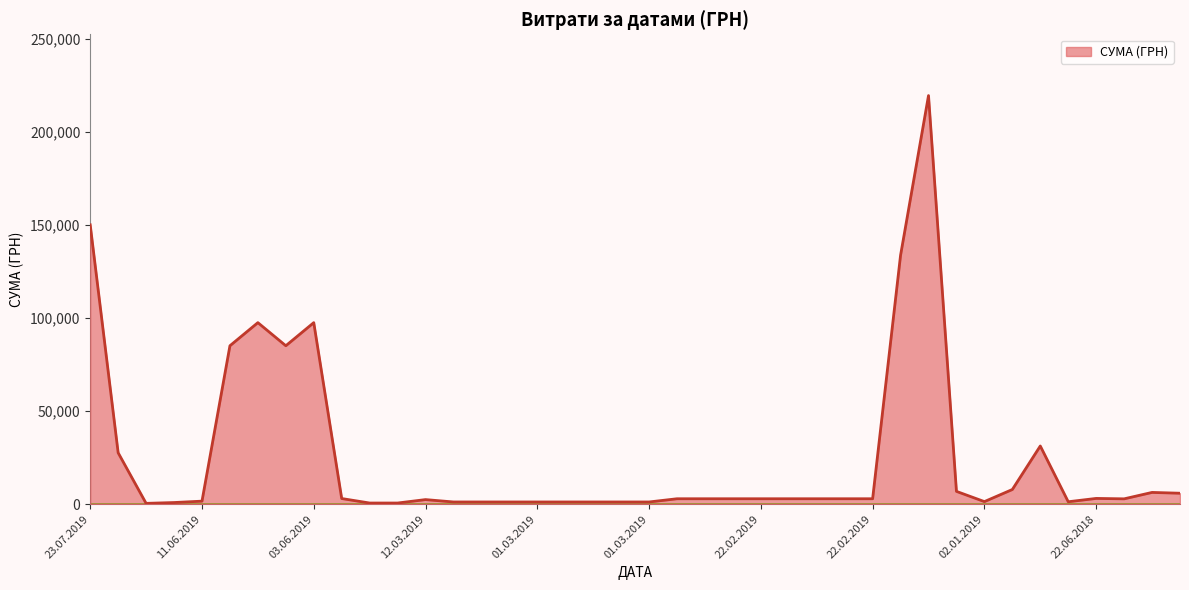

What is the maximum value shown in the chart?

219663.9